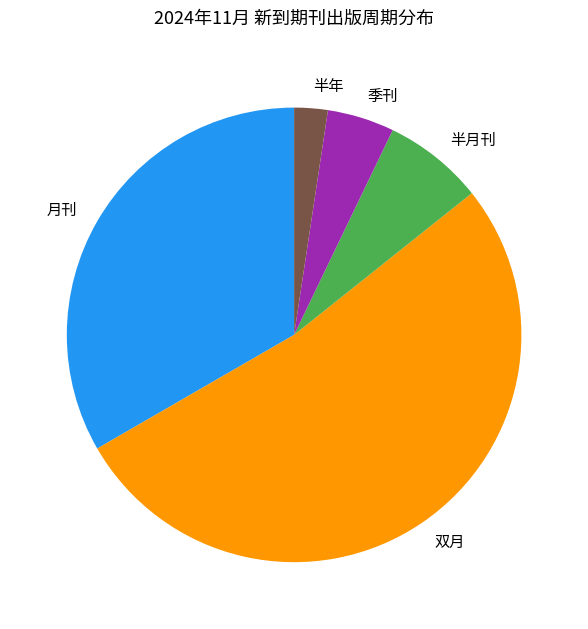

The 半月刊 slice represents 2% of the pie. True or false?

False